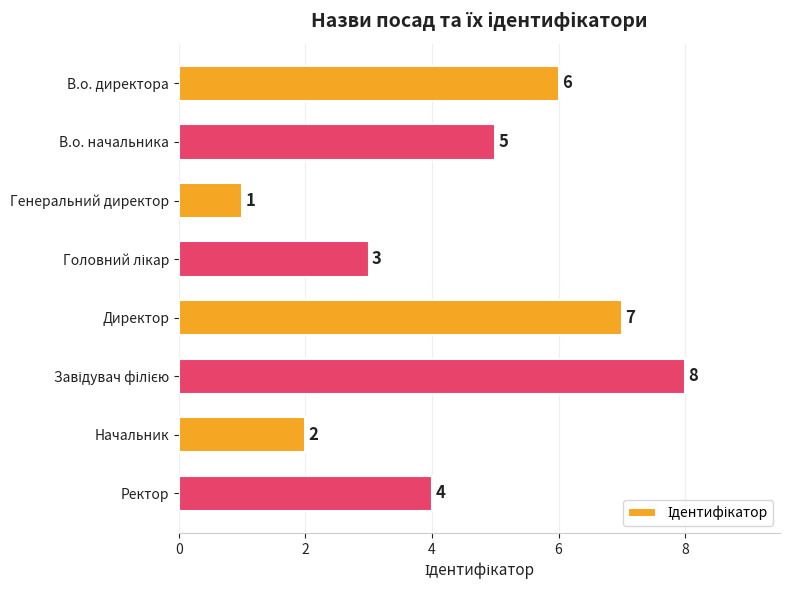

Is it true that the value at Ректор is 4?

True